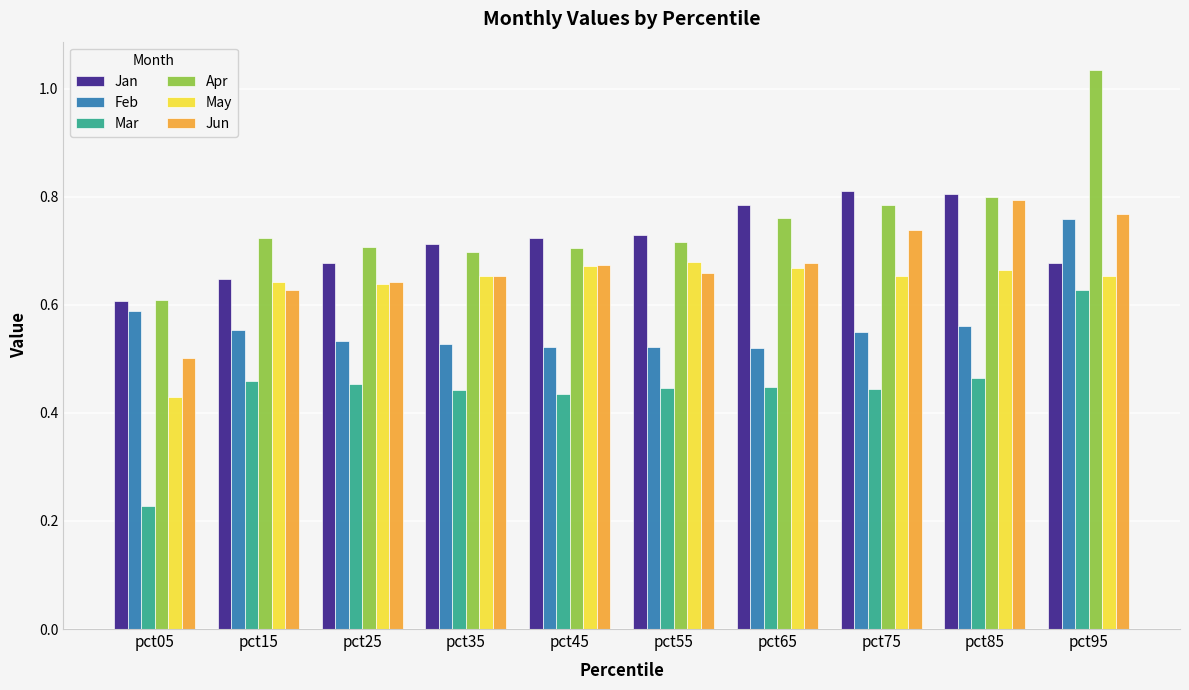

At how many categories does at least one series exceed 1?

1